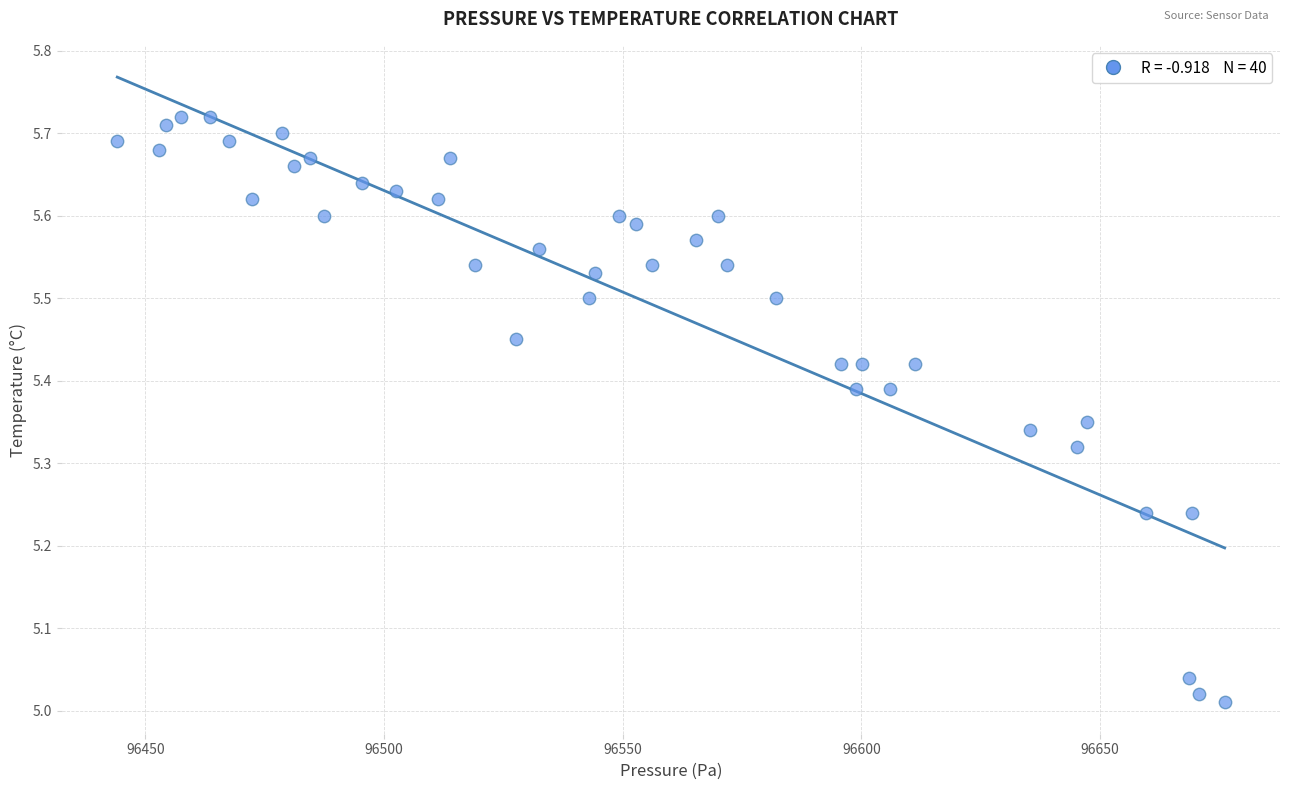

What is the range of Y values (max minus min)?

0.7